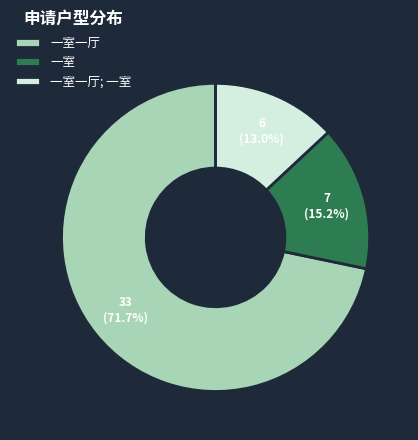

Rank the categories by value from highest to lowest.

一室一厅, 一室, 一室一厅; 一室